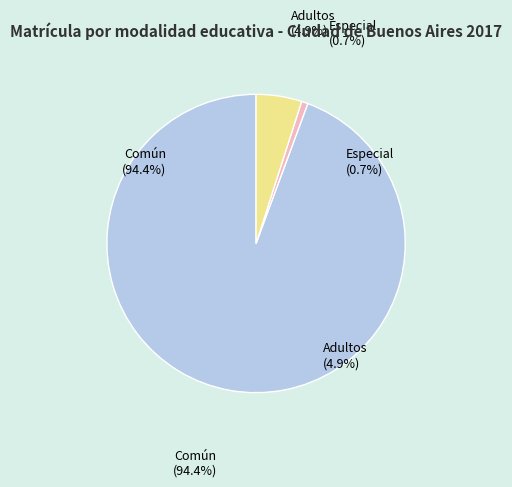

Does Común represent more than half of the total?

Yes